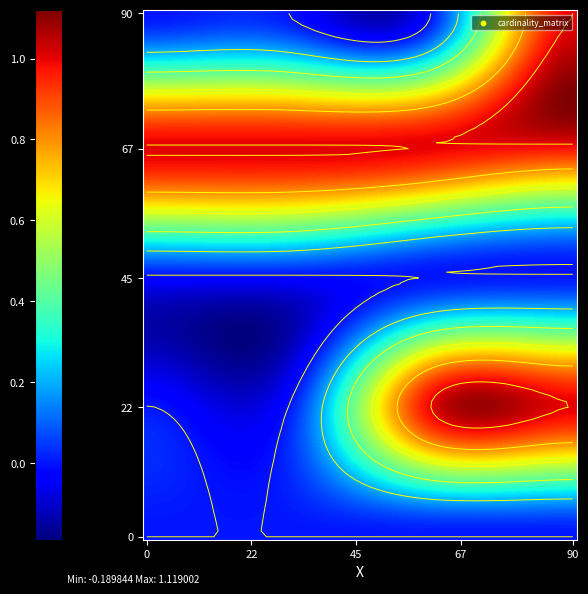

Which label corresponds to the smallest value in the chart?

Min